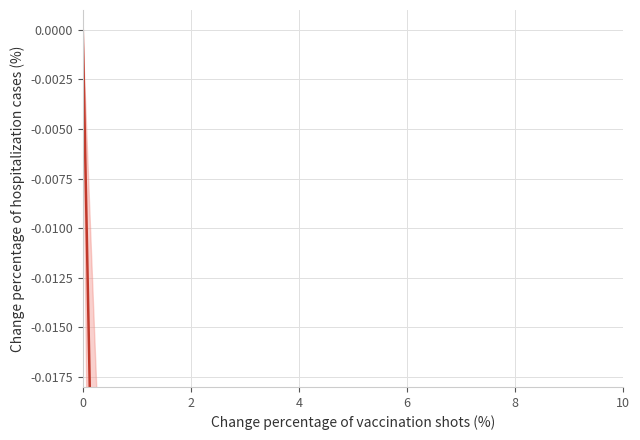

How many data points are less than 0?

19